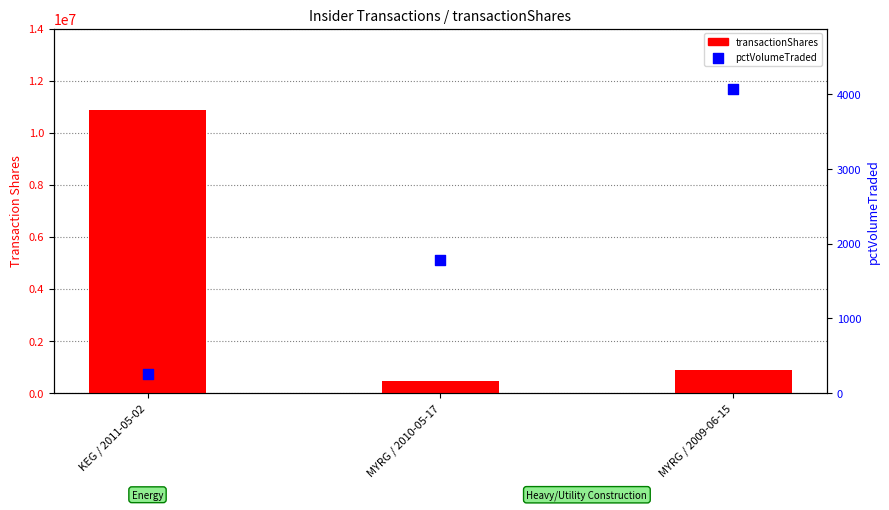

At how many categories does at least one series exceed 6780530?

1